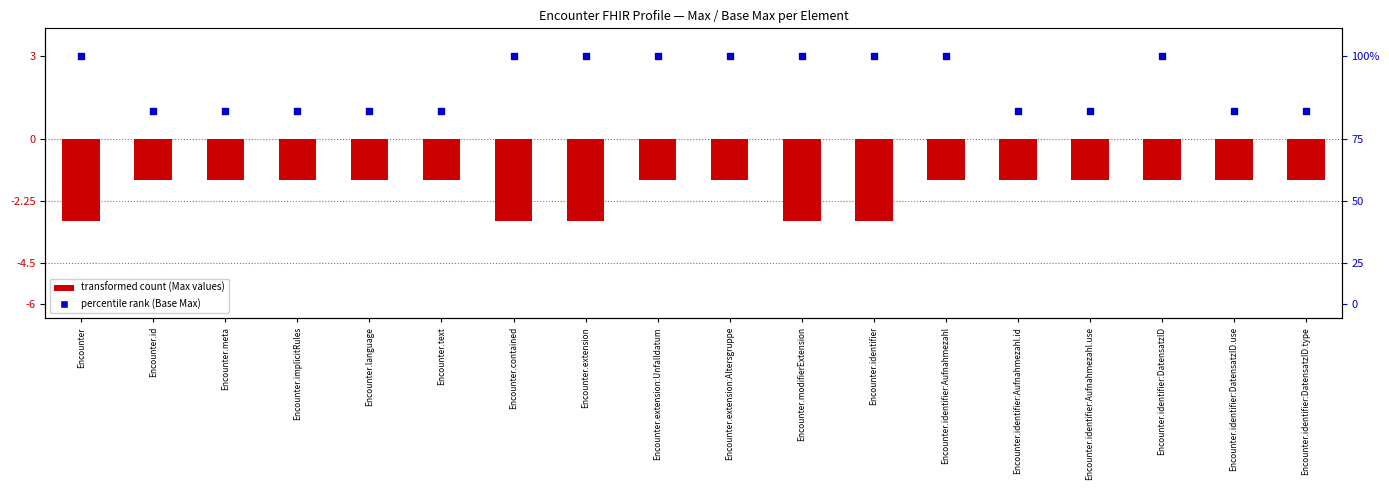

Which series has the largest total across all categories?

Base Min